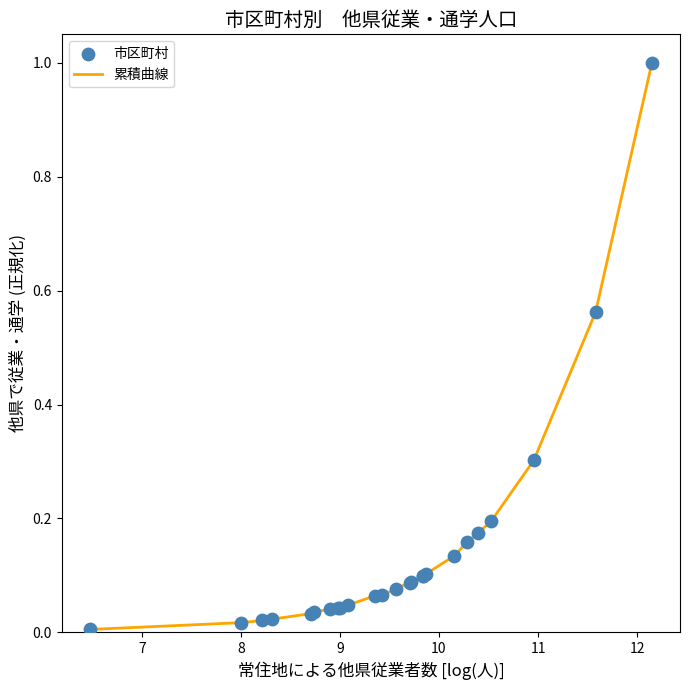

What is the difference between the maximum and minimum values?

1.0